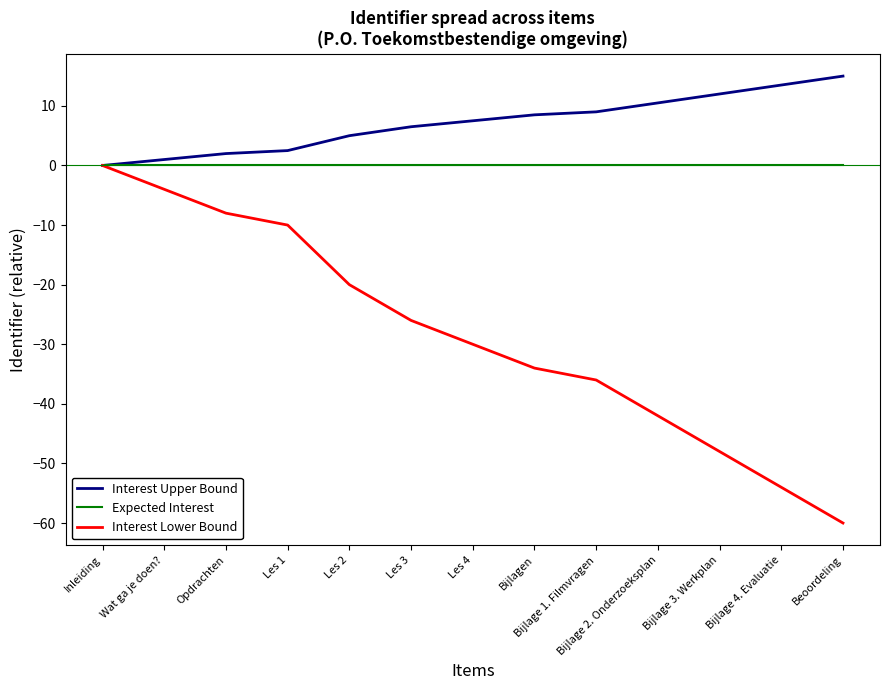

The Interest Upper Bound series shows -10.0 at Inleiding. True or false?

False